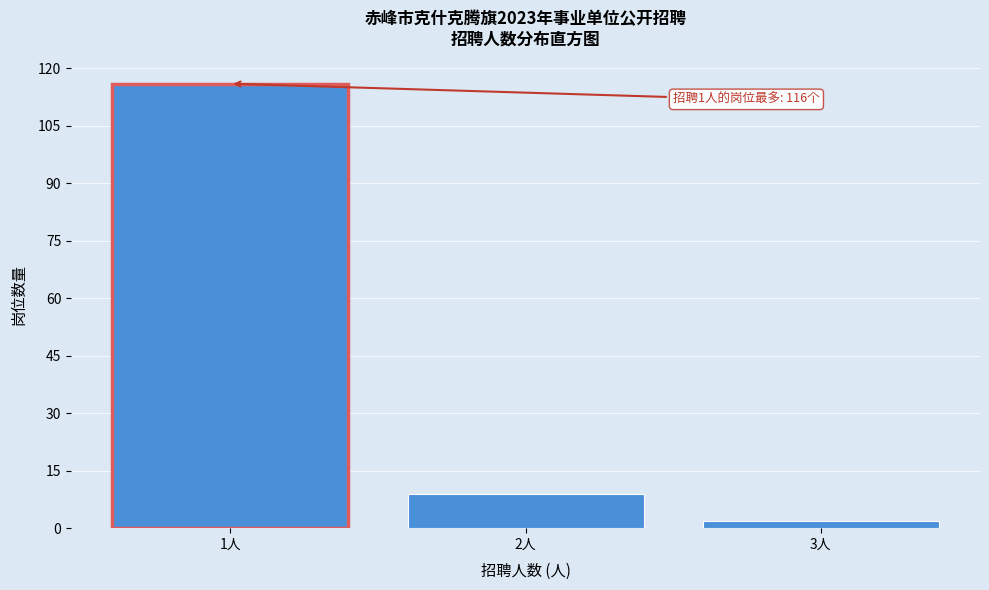

Over which range of the x-axis is the bar tallest?

0.5 to 1.5